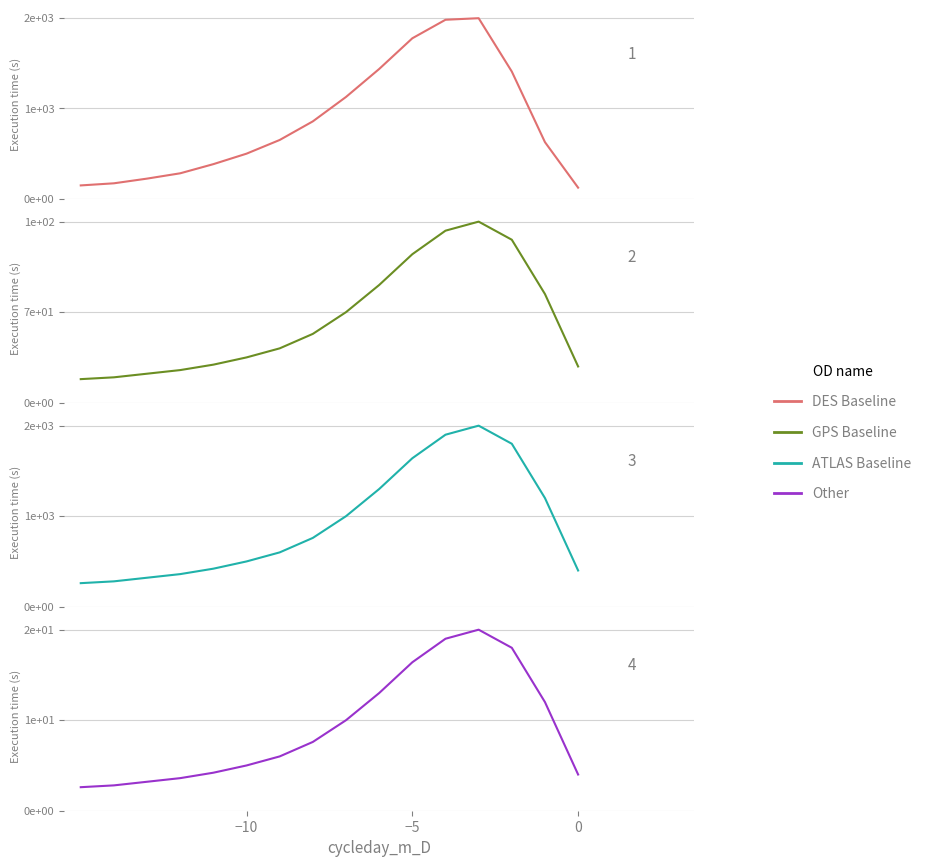

What is the sum of all DES Baseline values?

14528.2